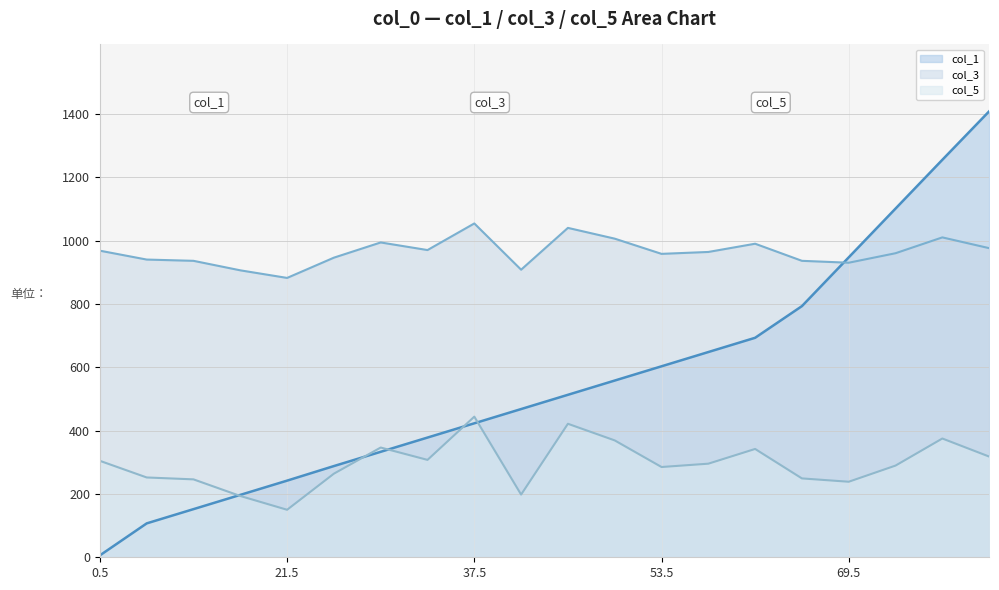

The value at 0.5 is 6. True or false?

True